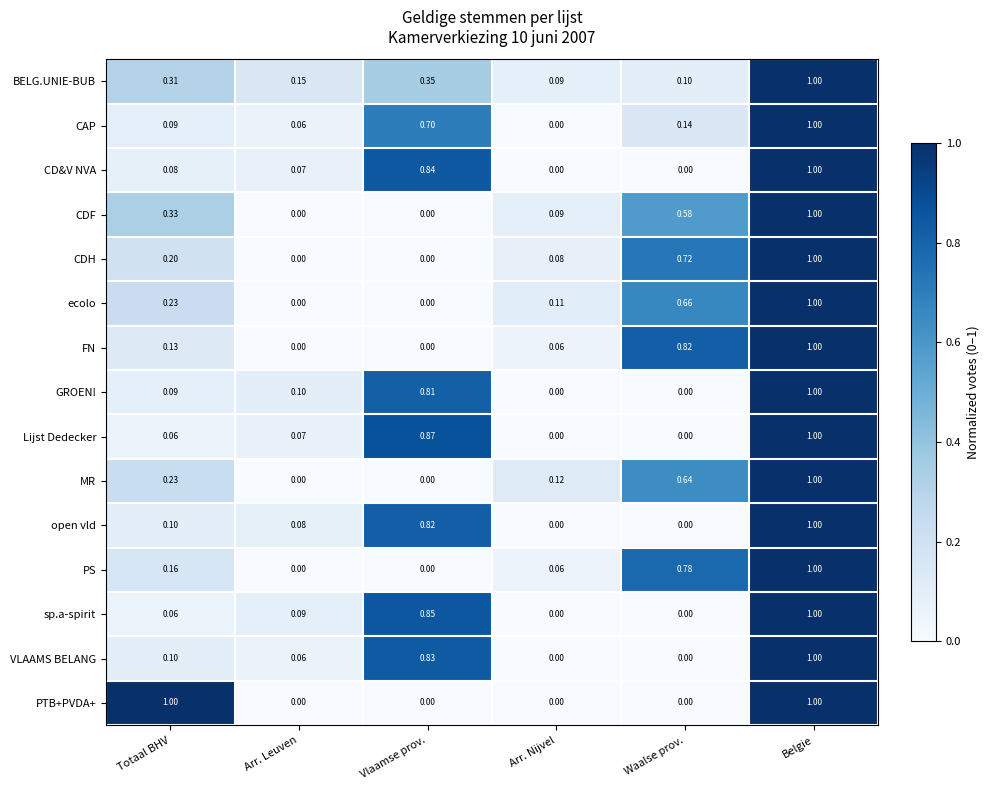

Is the value of BELG.UNIE-BUB at Arr. Leuven greater than the value of ecolo at Arr. Nijvel?

Yes